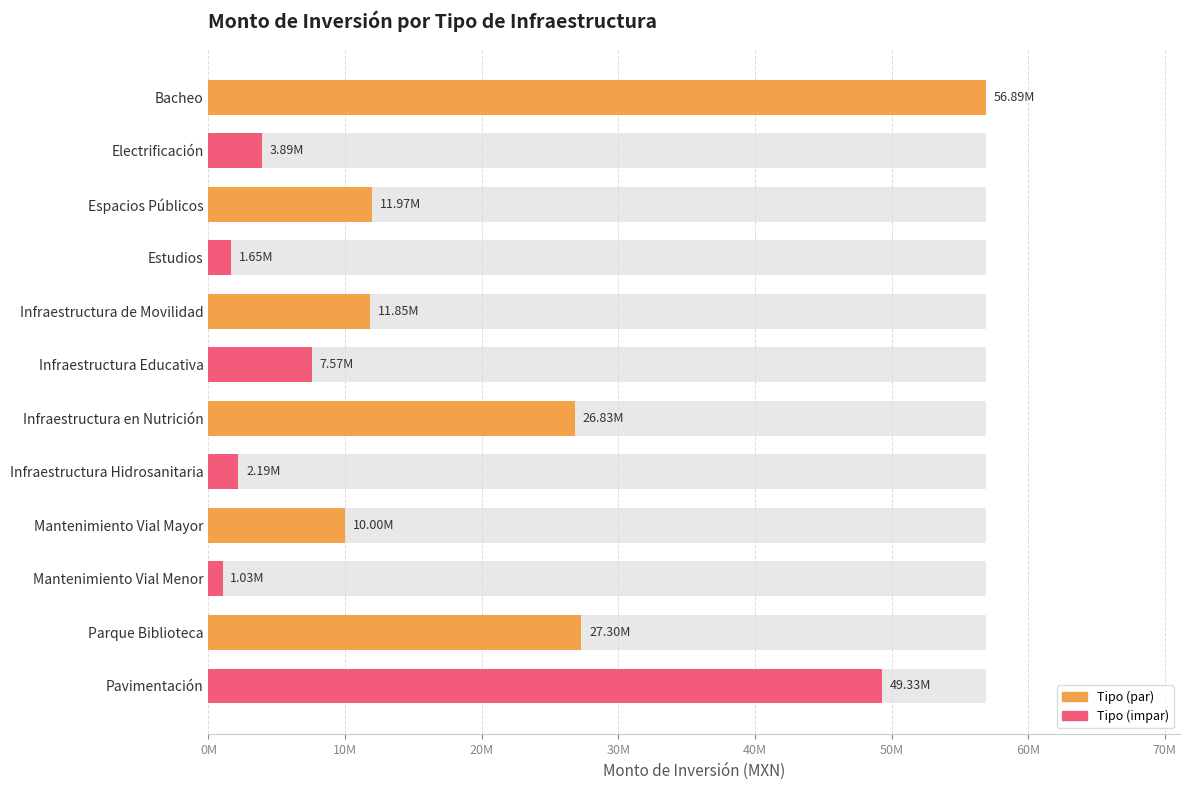

What position from the right is Parque Biblioteca?

2